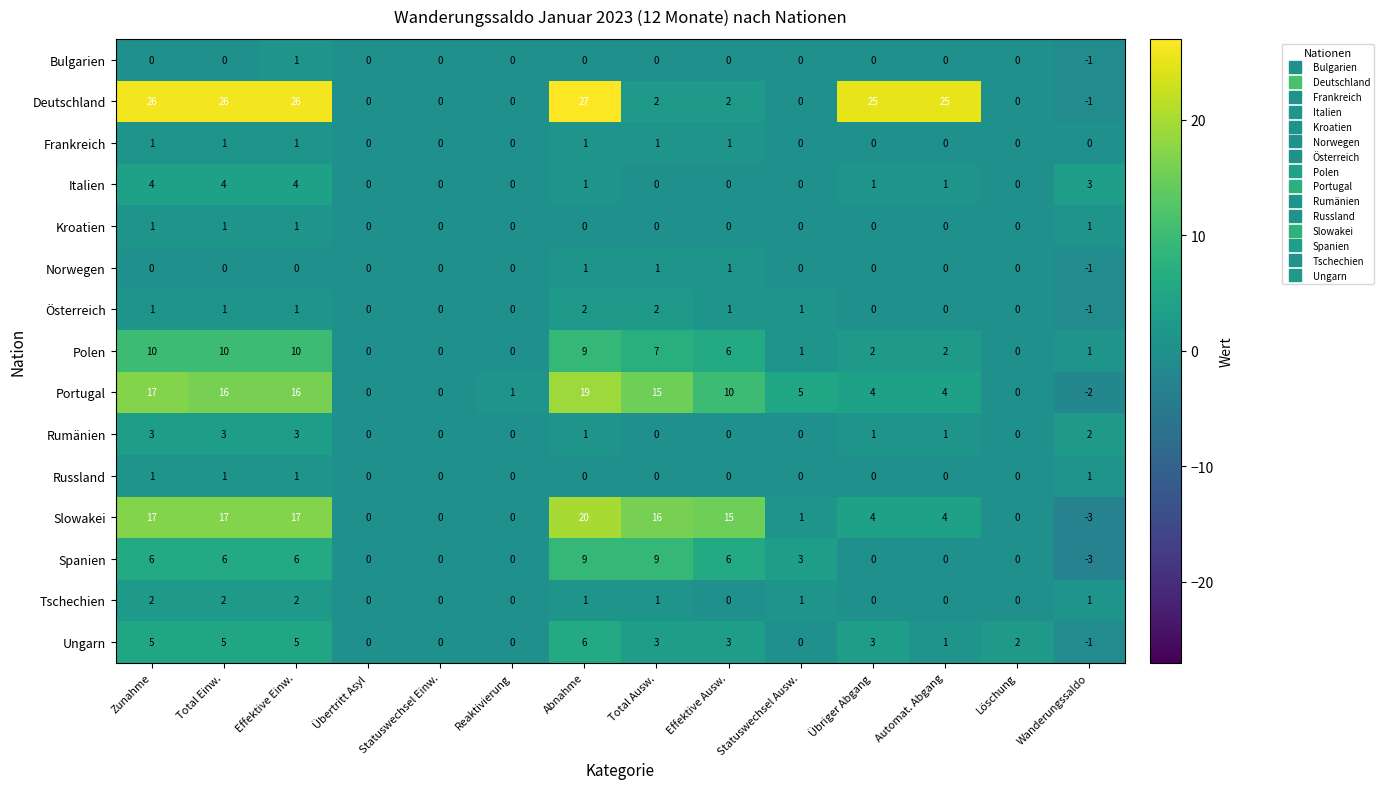

Is it true that Polen equals 0 at Übertritt Asyl?

True